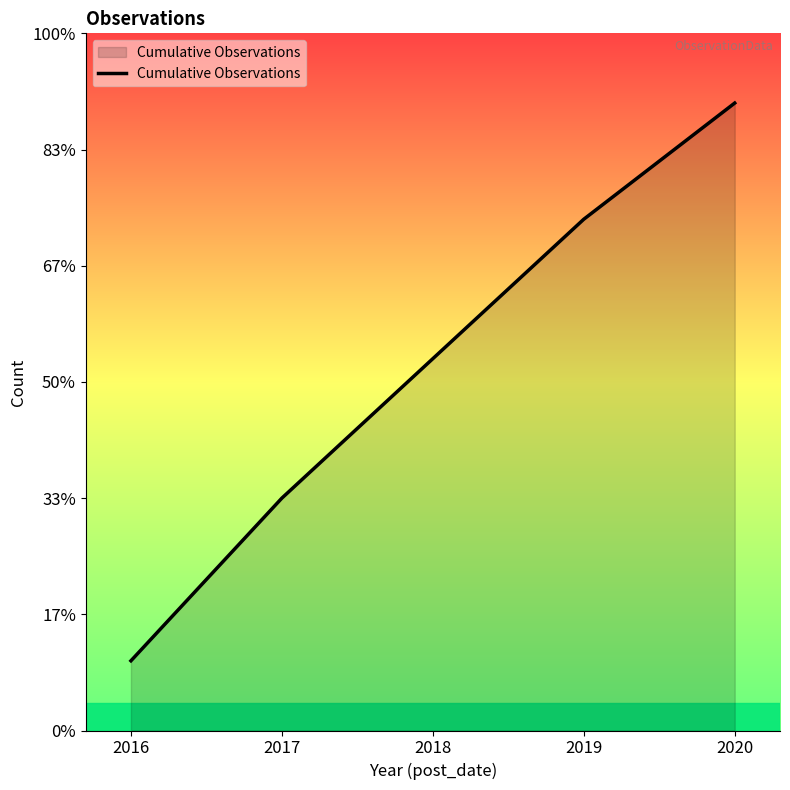

Between 2017 and 2018, which is larger?

2018